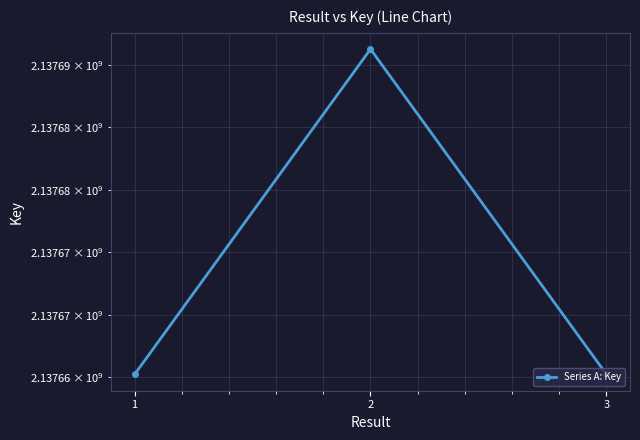

Does the chart have visible grid lines?

Yes